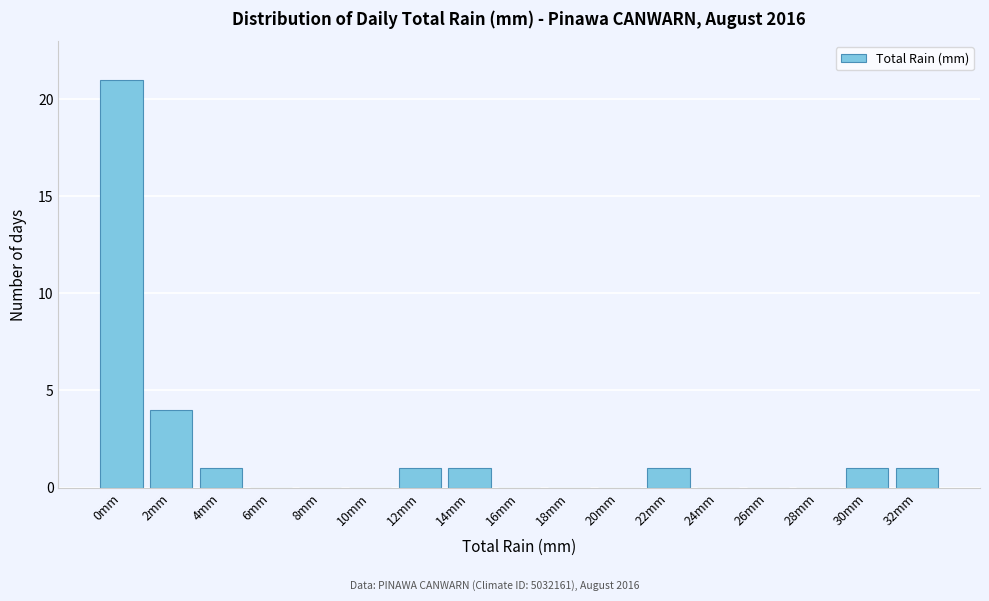

Reading right to left, list all the values displayed in this chart.

32mm=1	30mm=1	28mm=0	26mm=0	24mm=0	22mm=1	20mm=0	18mm=0	16mm=0	14mm=1	12mm=1	10mm=0	8mm=0	6mm=0	4mm=1	2mm=4	0mm=21